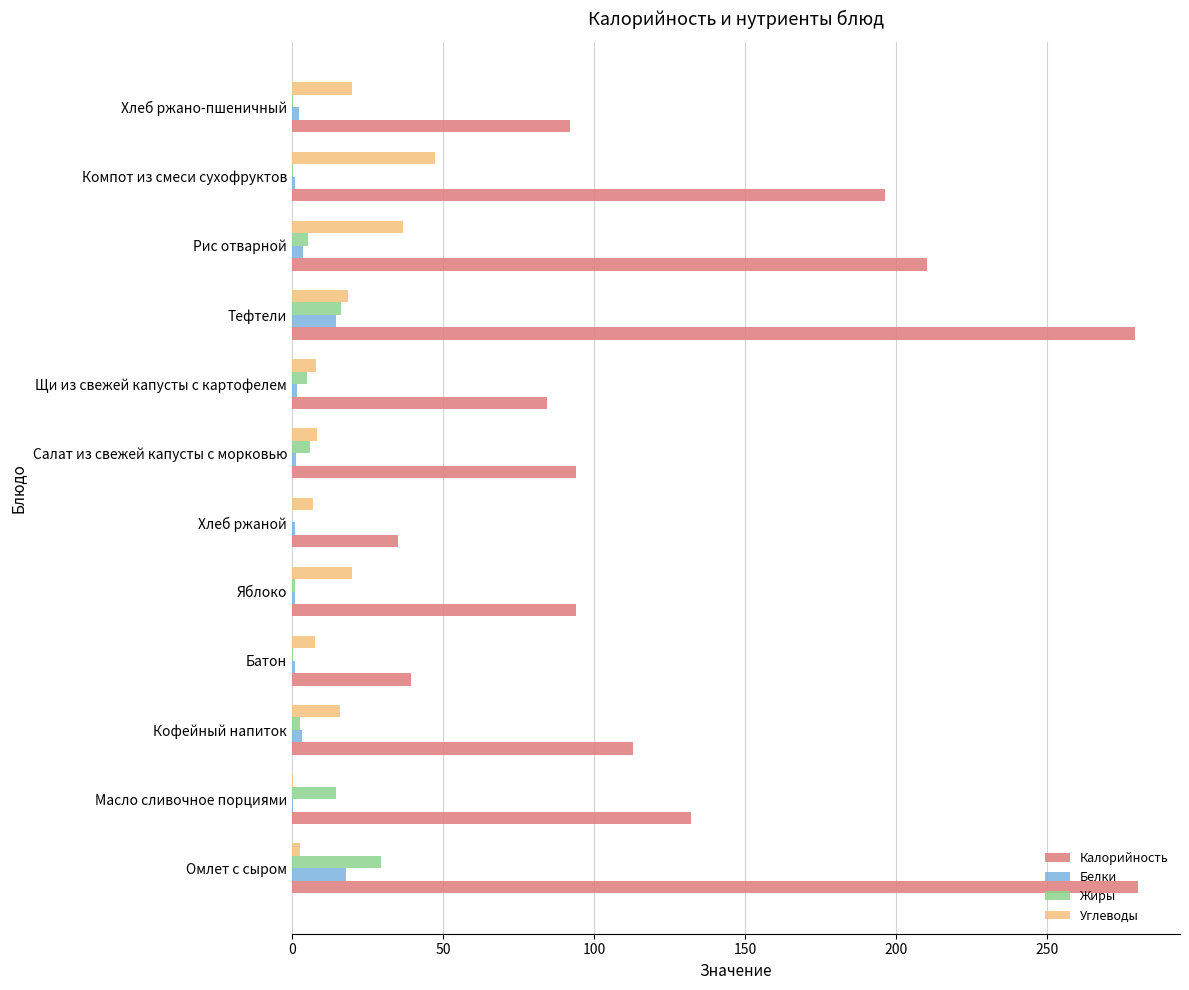

What are all the series names shown in the legend?

Калорийность, Белки, Жиры, Углеводы